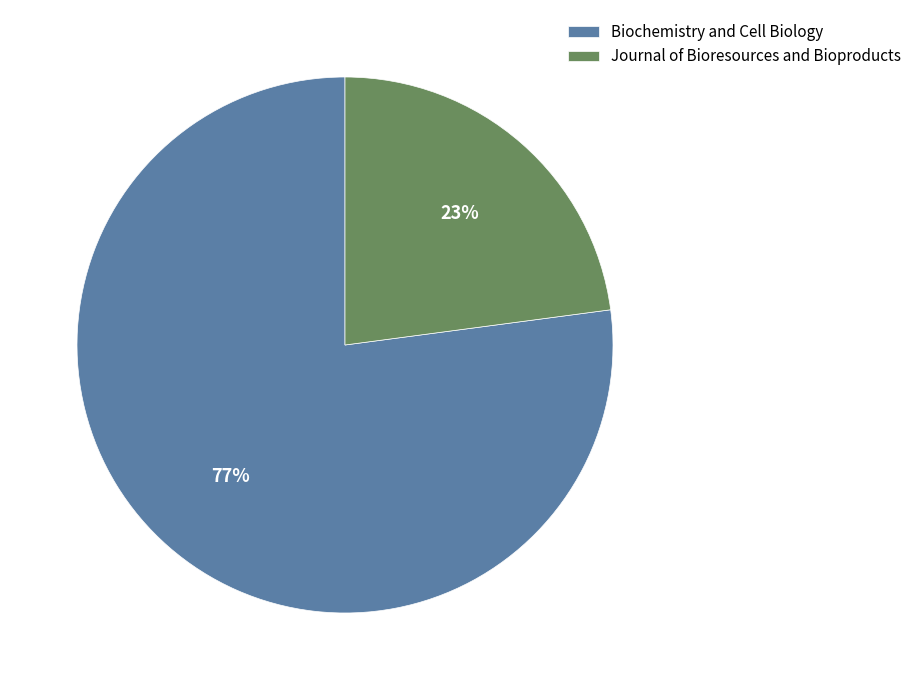

Between Biochemistry and Cell Biology and Journal of Bioresources and Bioproducts, which is larger?

Biochemistry and Cell Biology